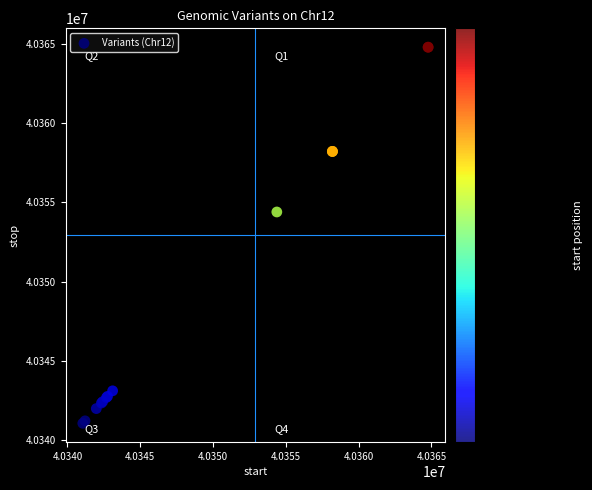

What Y value in the scatter plot is closest to 40352921?

40354387